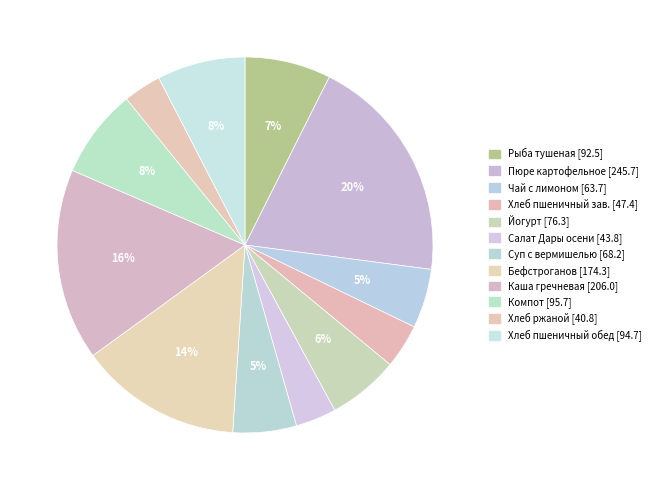

How many segments does this pie chart have?

12